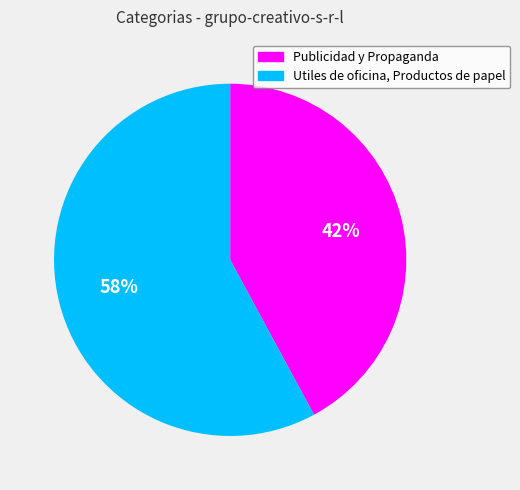

Which category accounts for the majority?

Utiles de oficina, Productos de papel